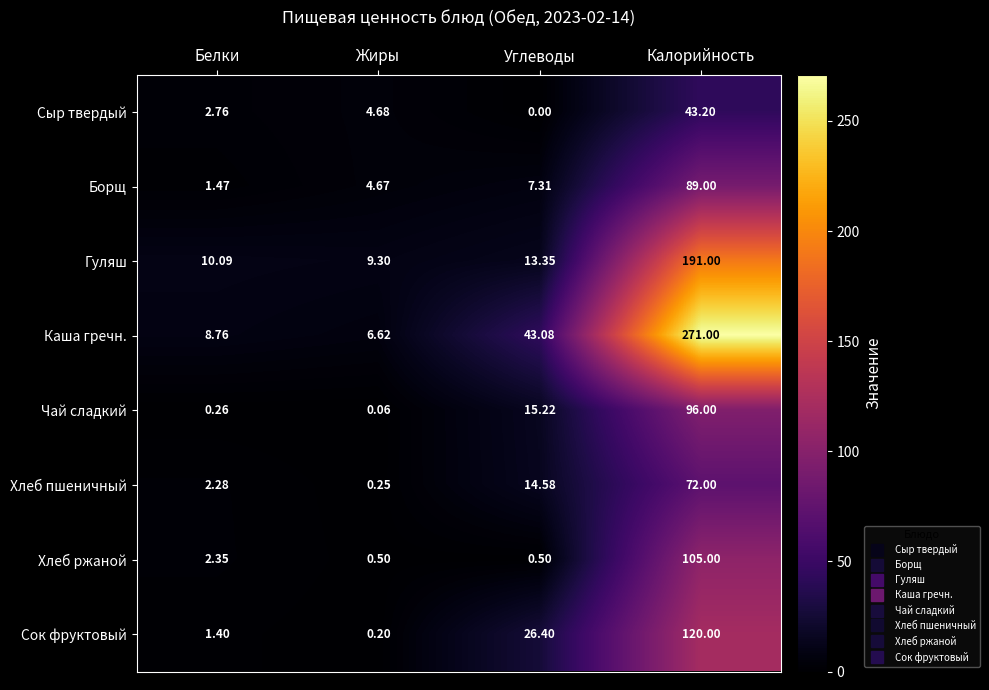

Which category has the lowest value in the Каша гречн. series?

Жиры